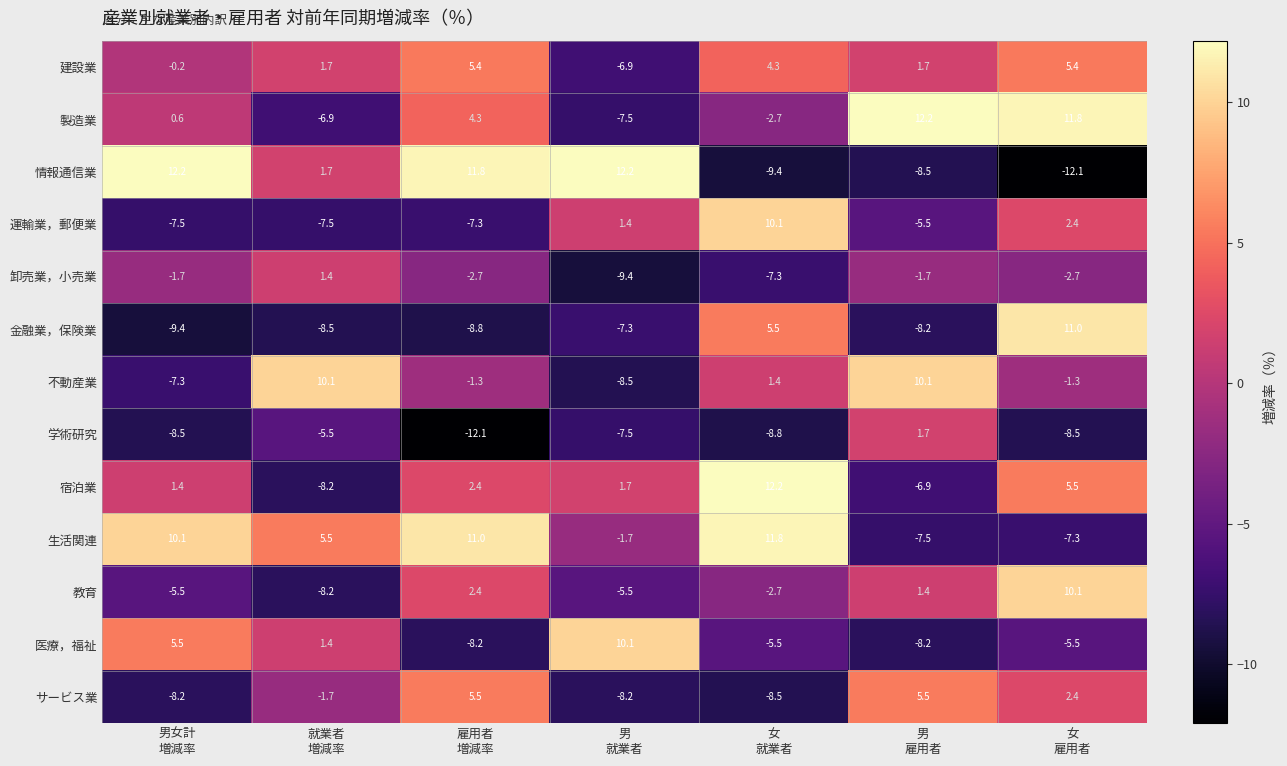

What is the sum of all 学術研究 values?

-49.2